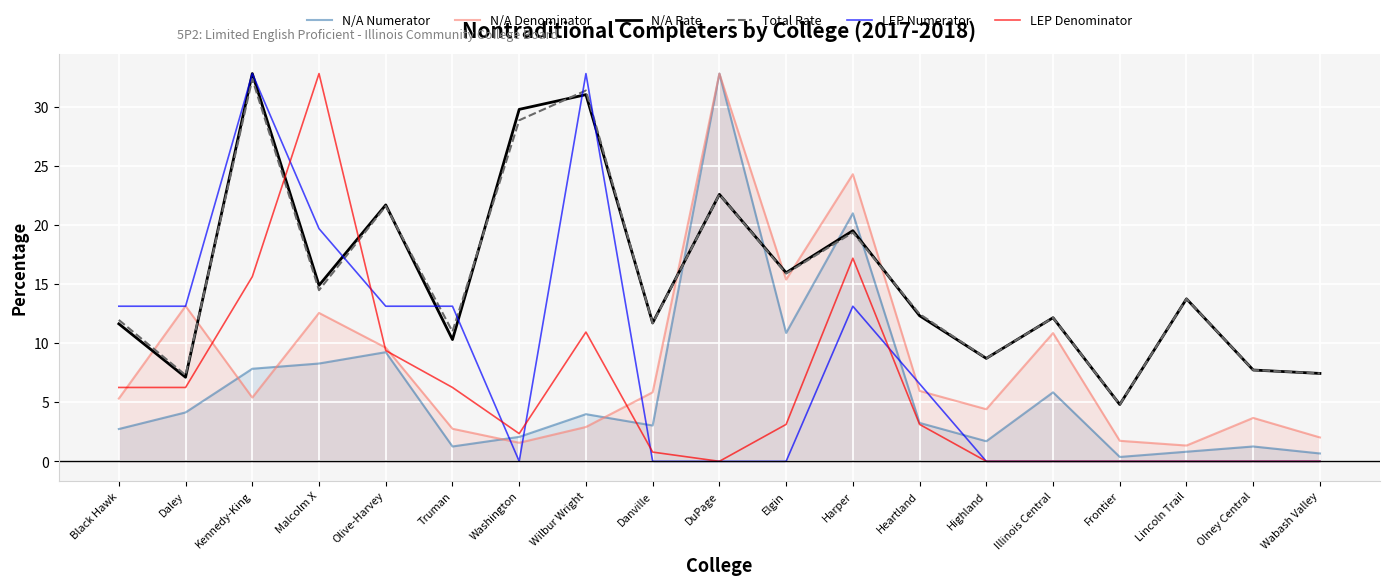

Is it true that N/A Numerator equals 1.7 at Highland?

True